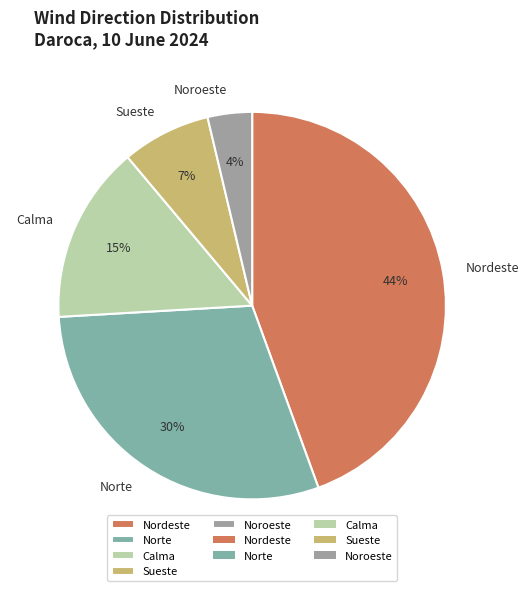

To the nearest percent, what is the average slice percentage?

20%